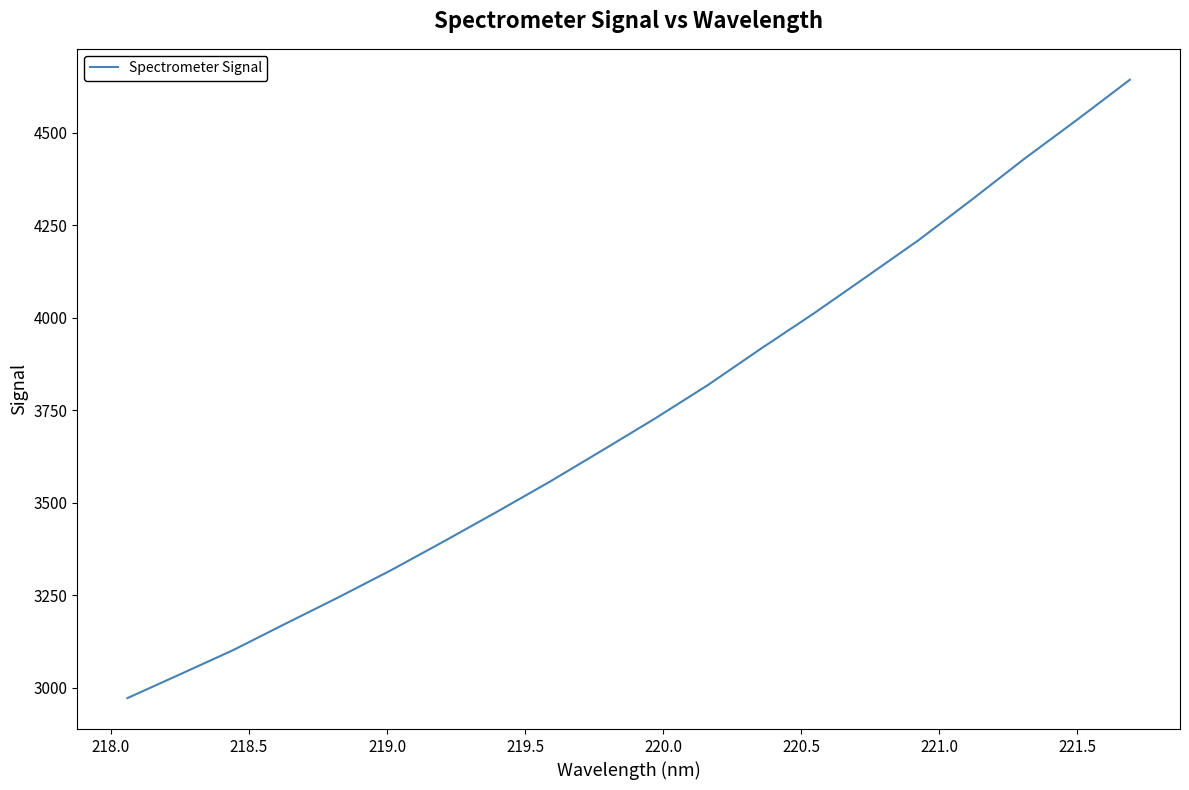

What is the difference between the maximum and minimum values?

1671.0